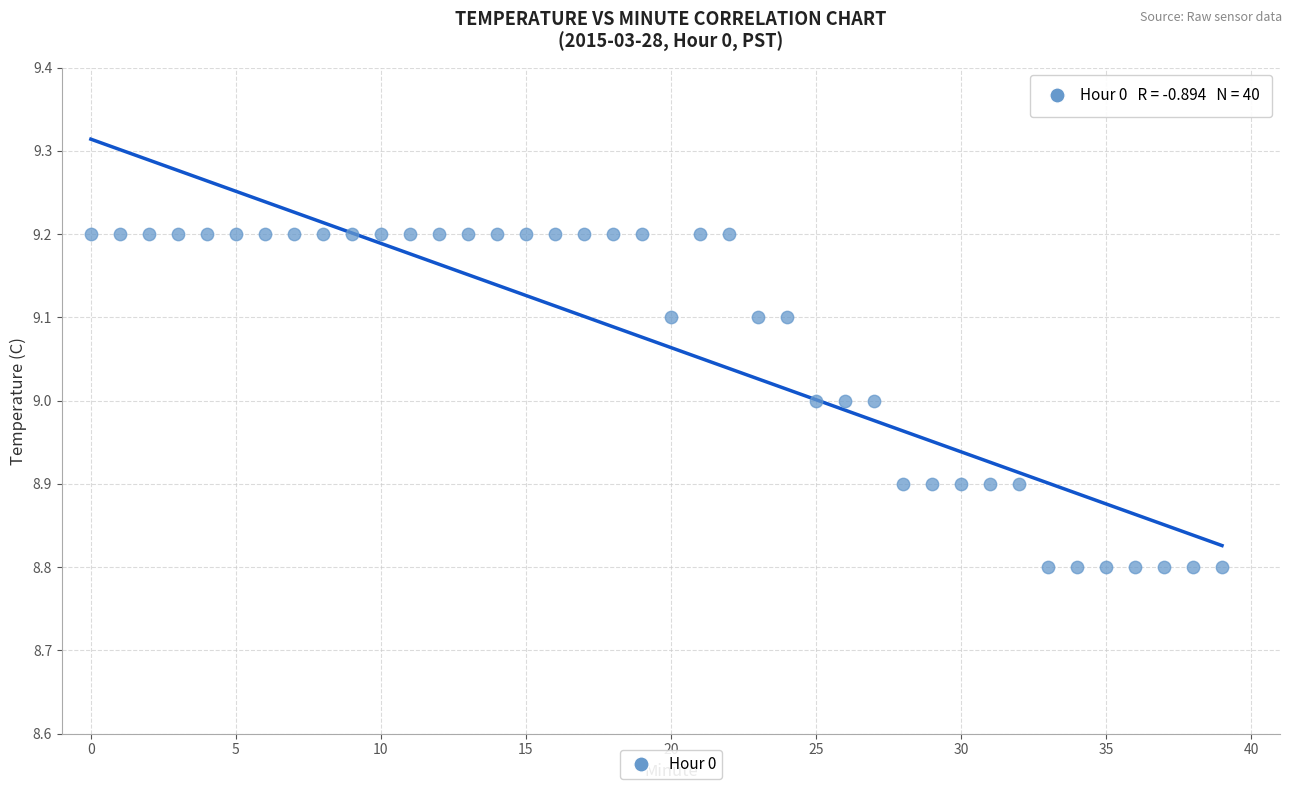

What is the range of Y values (max minus min)?

0.4